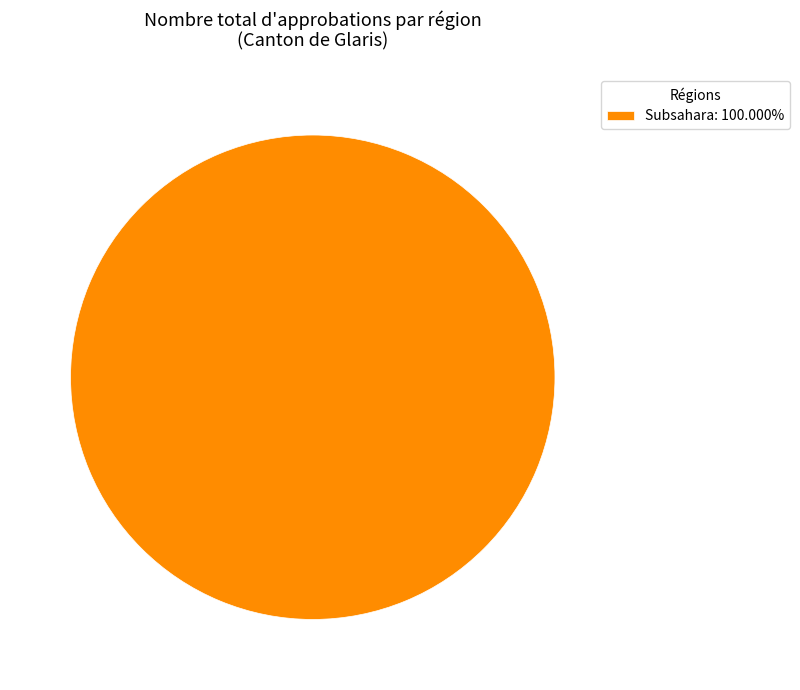

Is Subsahara: 100.000% the majority of the pie?

Yes